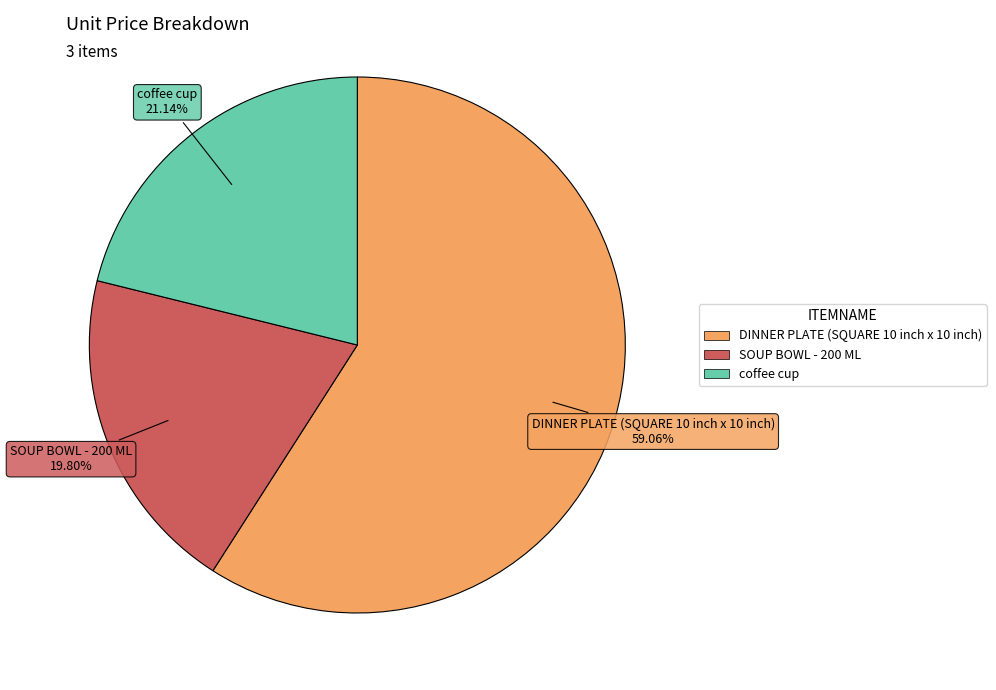

Approximately how many times larger is the value at coffee cup compared to SOUP BOWL - 200 ML?

1.1